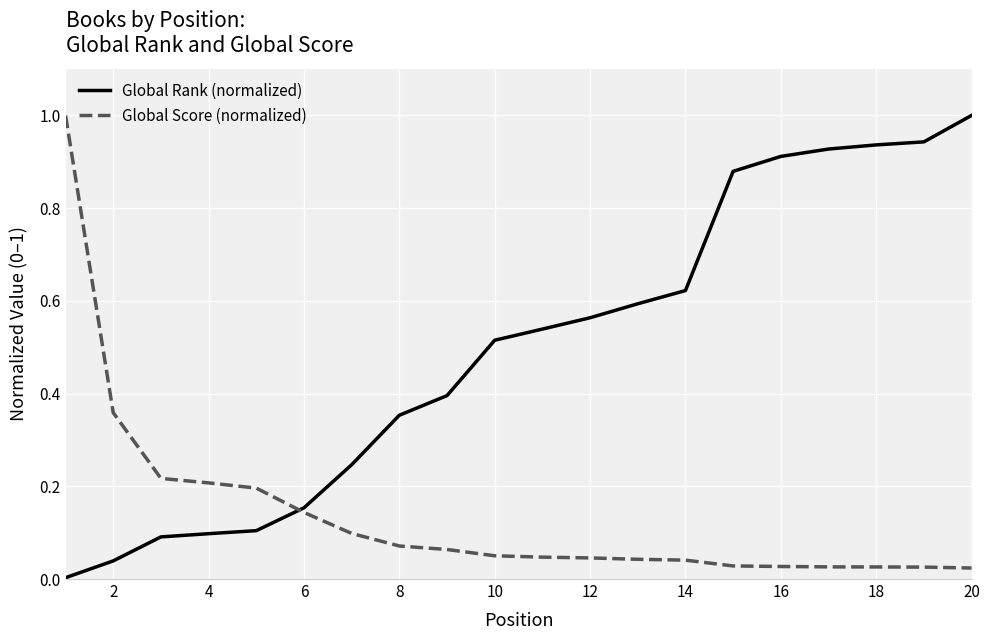

Which series has the largest total across all categories?

Global Rank (normalized)